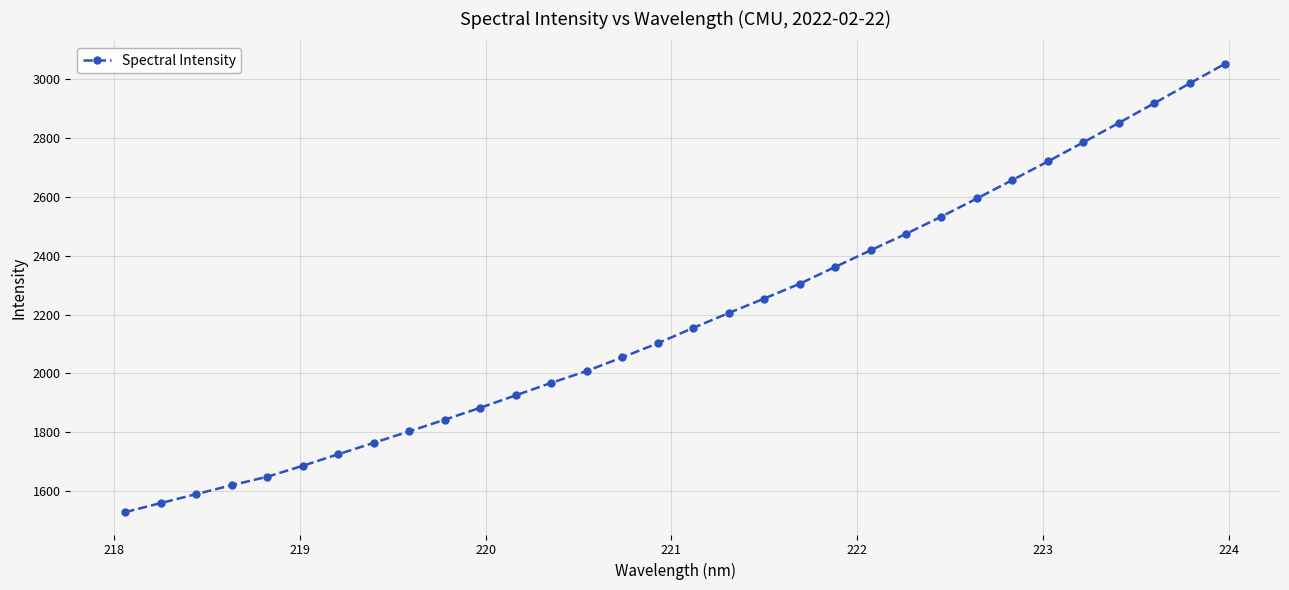

What is the average value?

2187.2